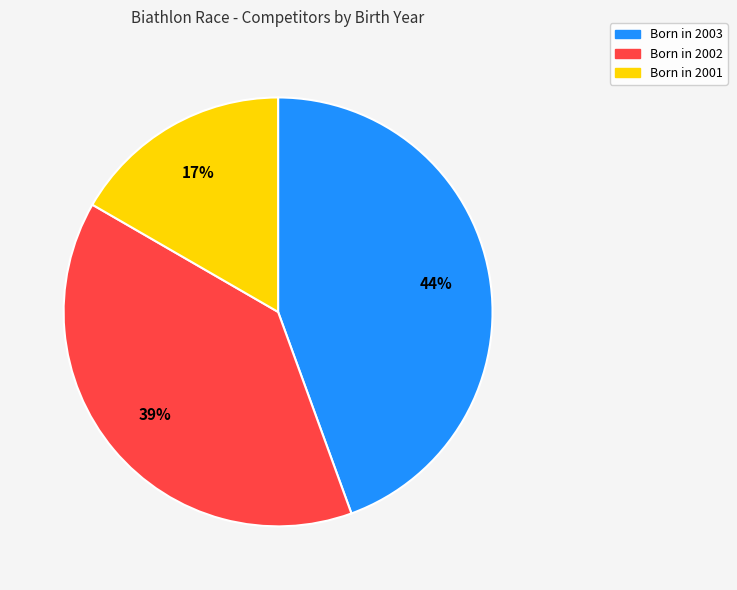

Is there a majority slice in this chart?

No